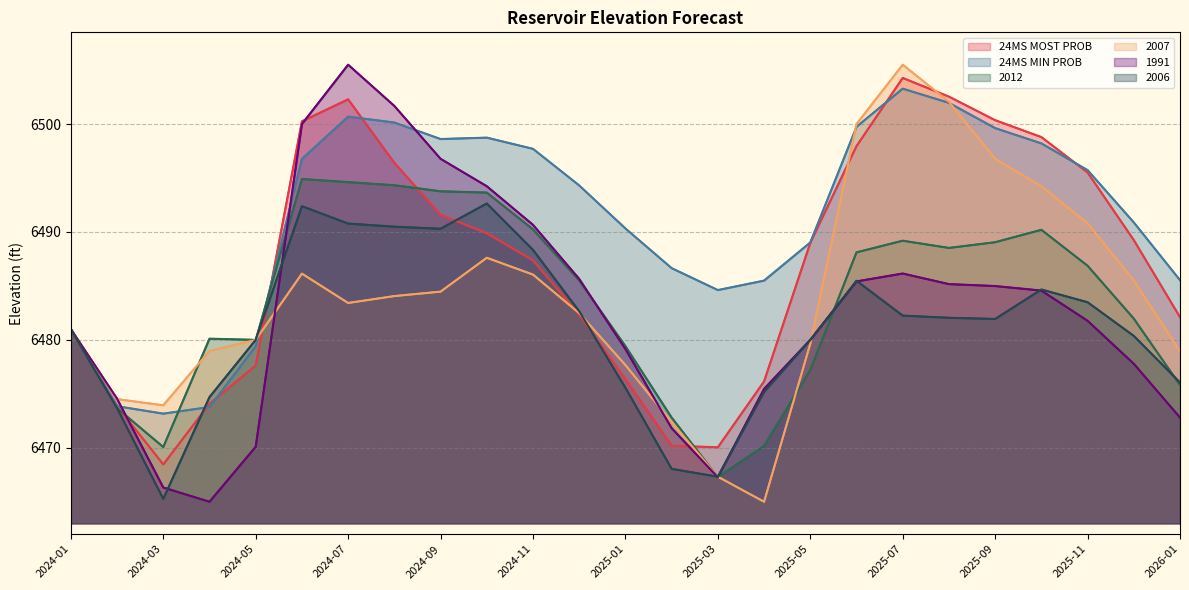

Which category has the highest value in the 24MS MOST PROB series?

2025-07